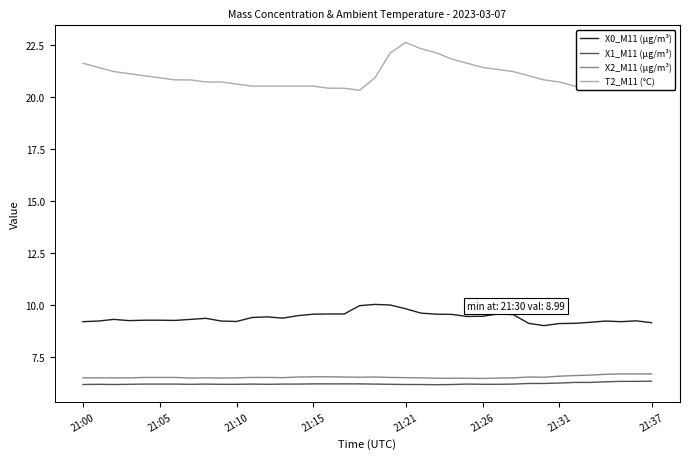

Which series has the largest range (max minus min)?

T2_M11 (°C)